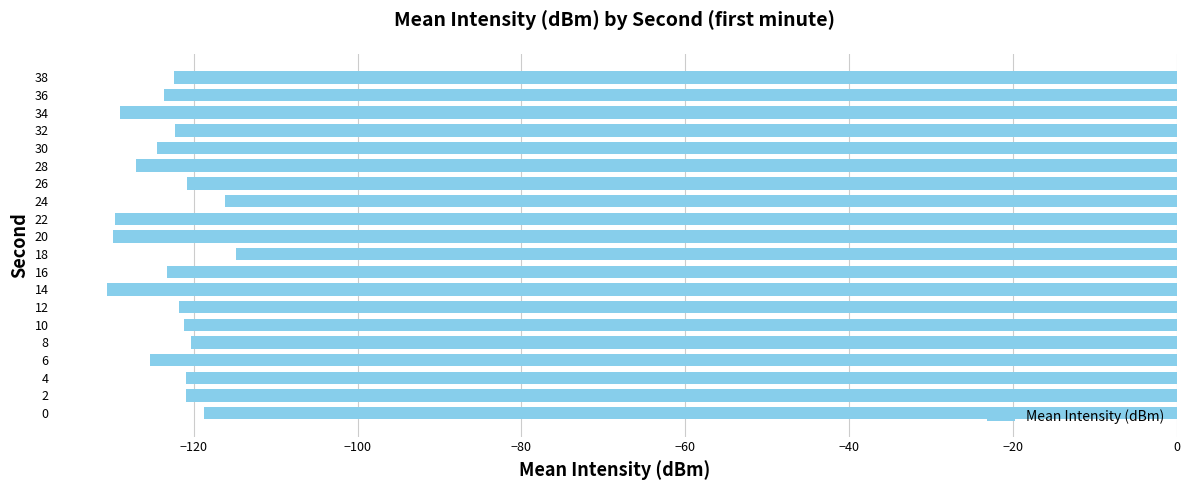

The chart shows a value of -183.4 at 38. True or false?

False